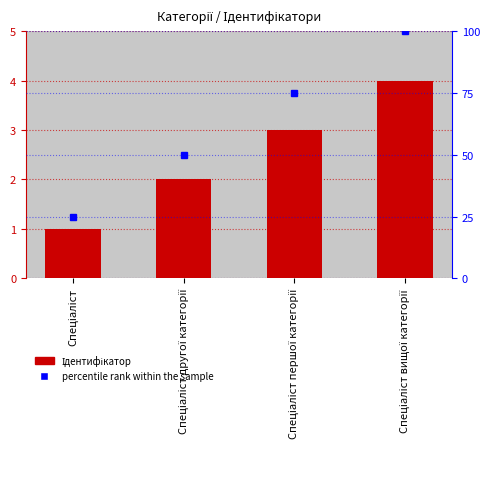

True or false: Ідентифікатор has a value of 3 at Спеціаліст першої категорії.

True